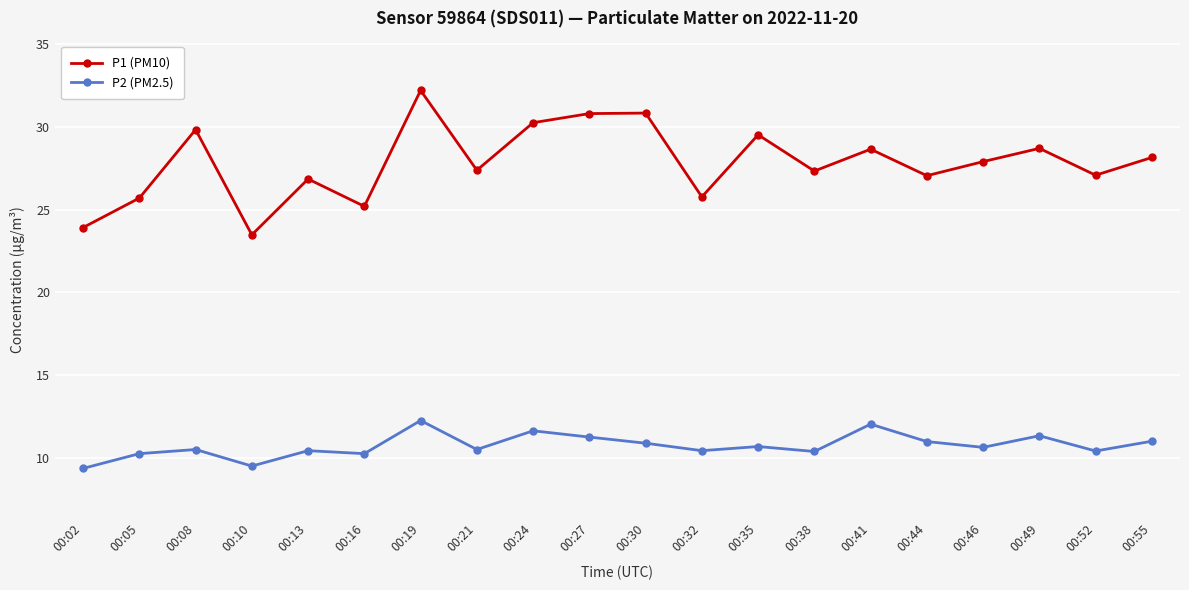

Rank the series at 00:13 from highest to lowest value.

P1 (PM10), P2 (PM2.5)